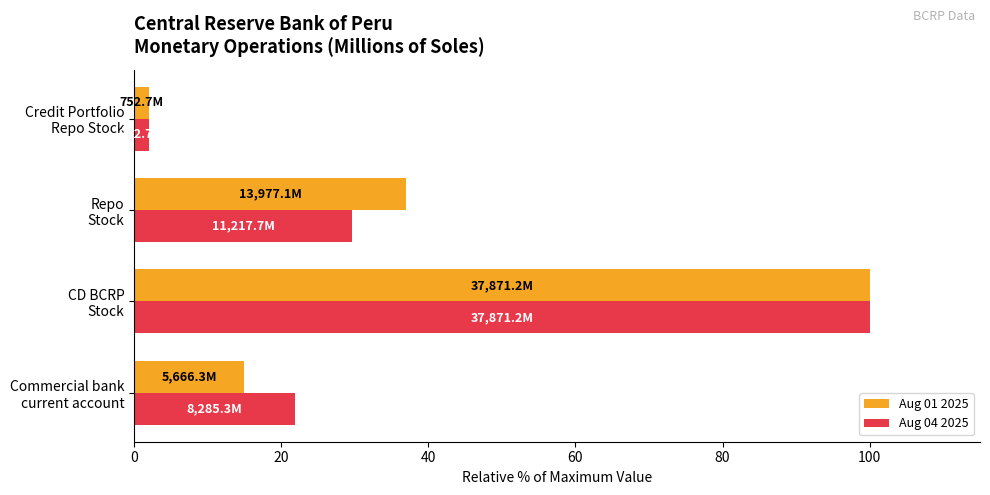

At which category is the sum across all series the highest?

CD BCRP
Stock